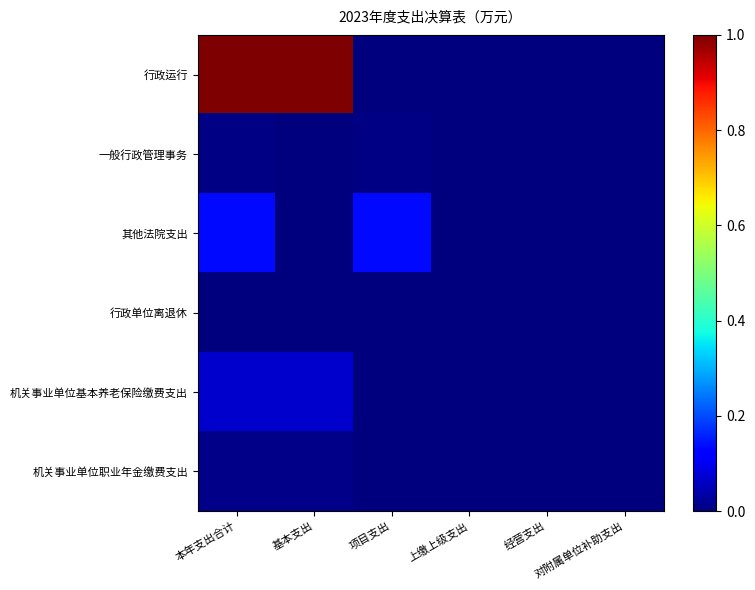

Which series changed the most between 基本支出 and 经营支出?

行政运行